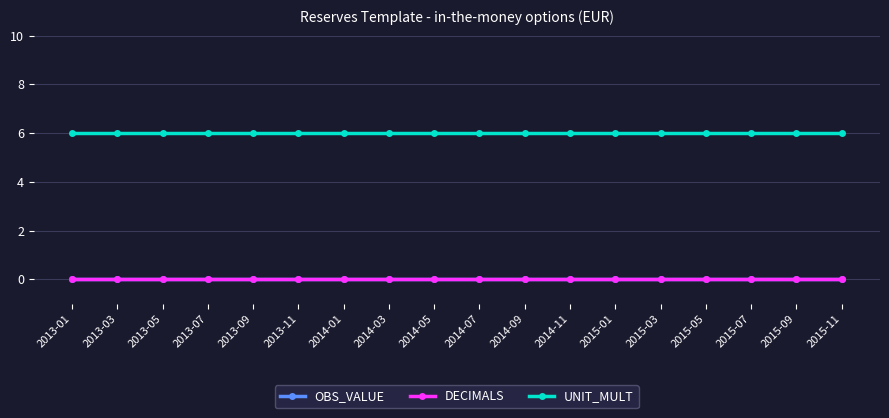

The DECIMALS series shows 0 at 2013-01. True or false?

True